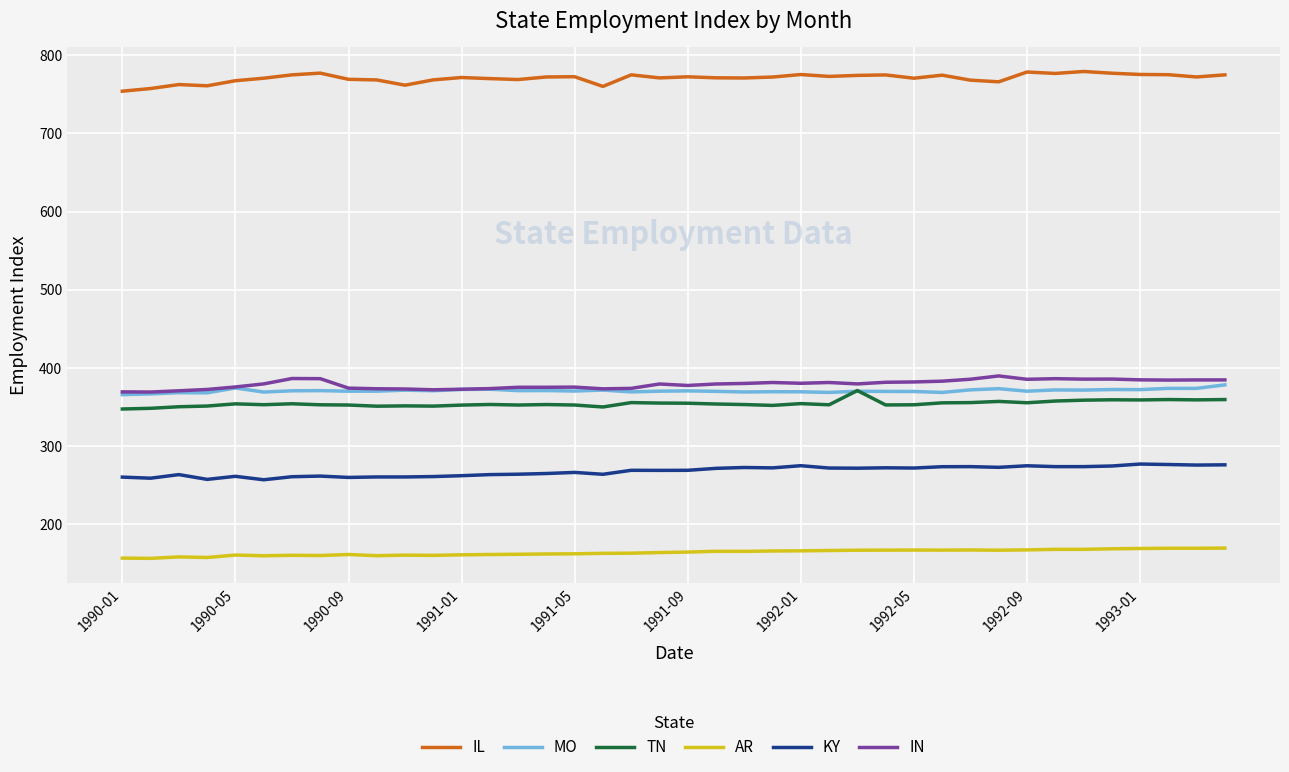

What is the lowest value of the KY series?

256.9